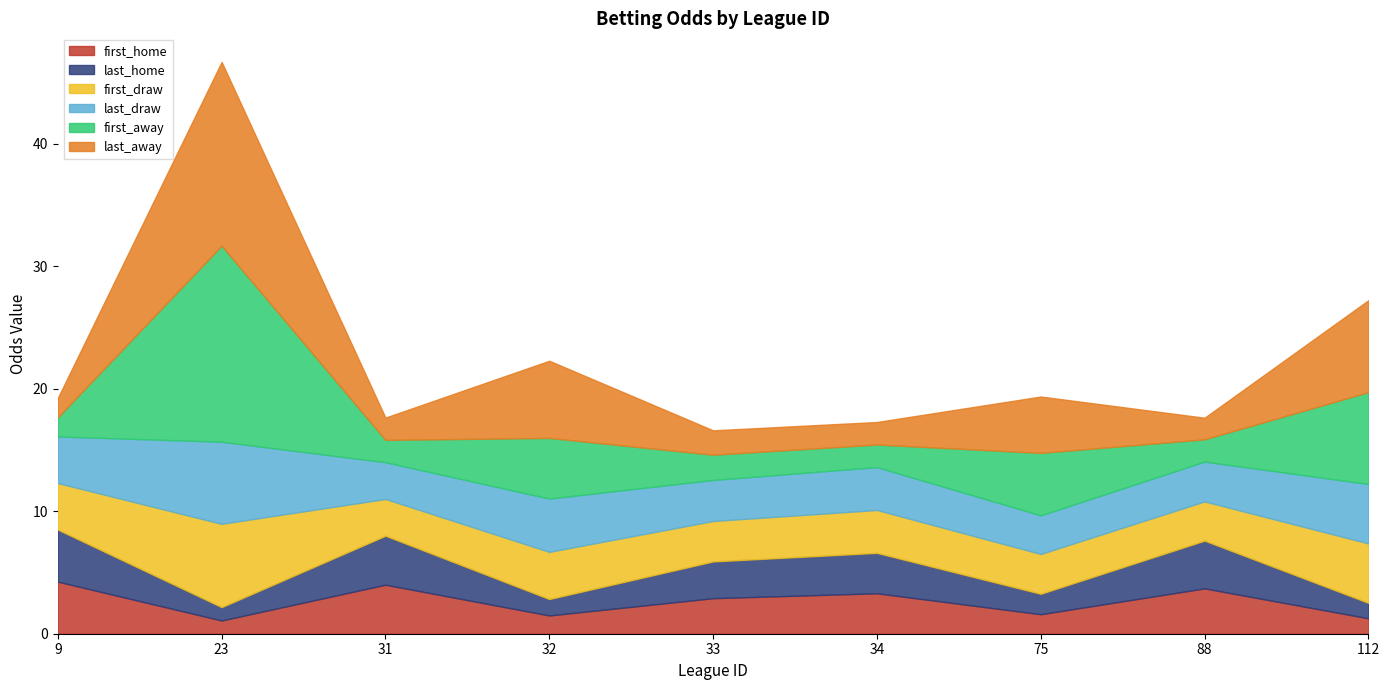

Is it true that last_away equals 15.0 at 23?

True